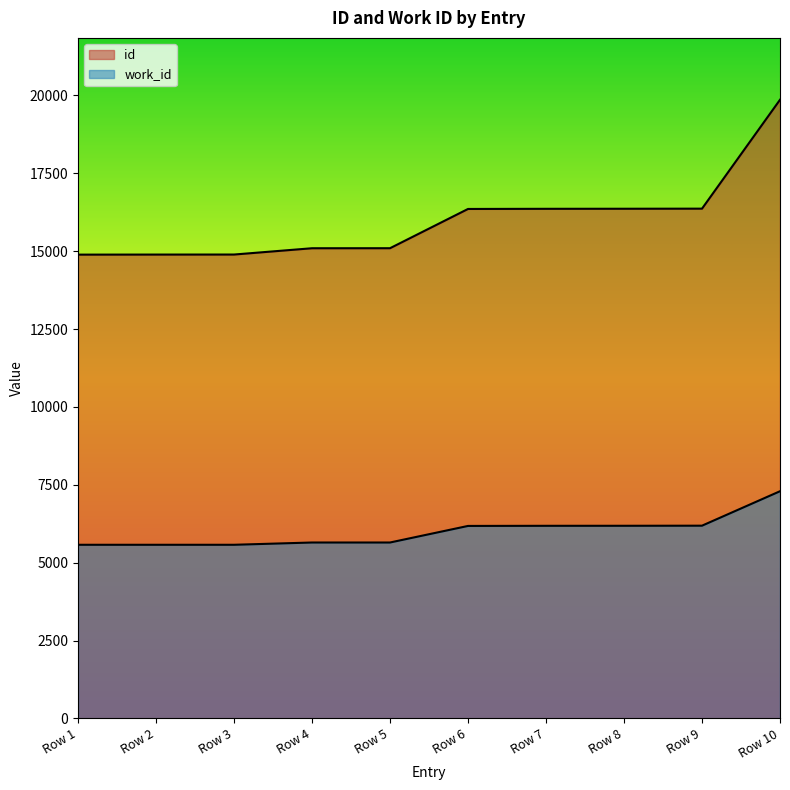

What is the sum of all id values?

160164